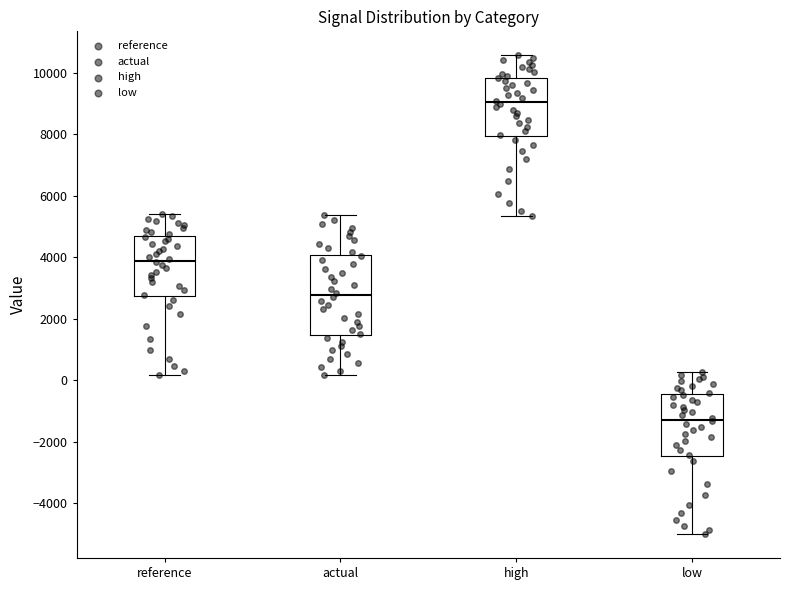

Which box's median line is the highest?

high